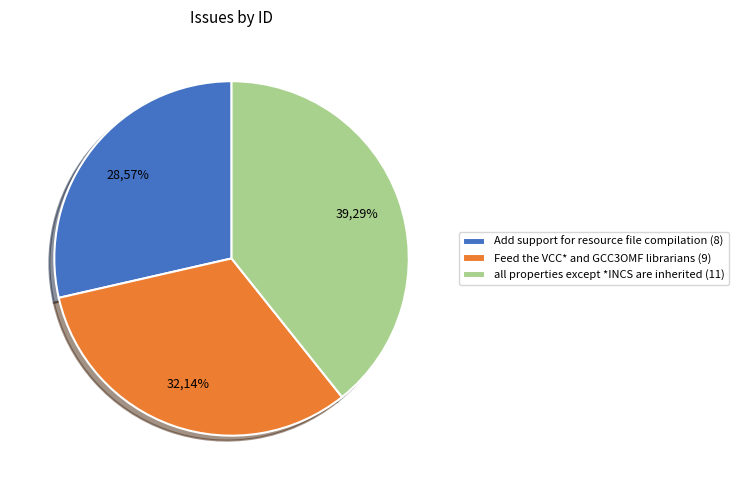

To the nearest percent, what is the difference between the largest and smallest slice percentages?

11%